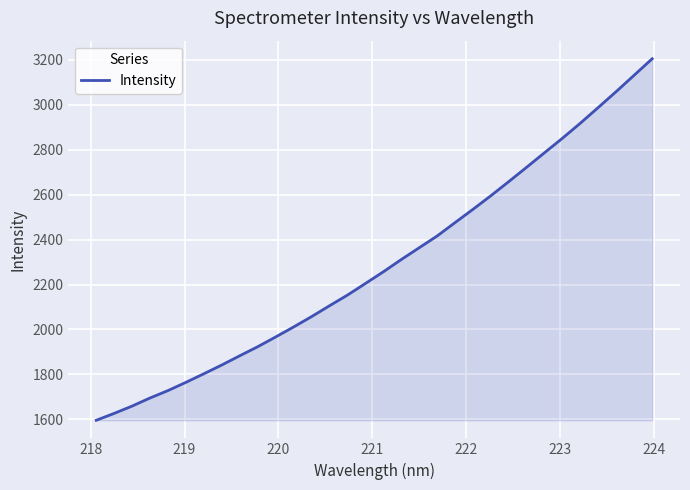

What is the average value?

2290.6